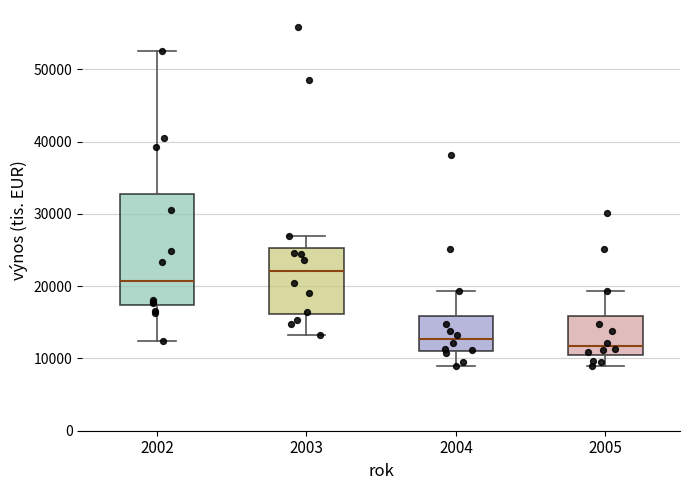

Reading left to right, read every box against the y-axis: the position of its median line, the range the box covers, and the ends of its whiskers. The values are not printed on the chart, so give them approximately, as read against the axis.

2002: median 21000, box 17000 to 33000, whiskers 12000 to 53000
2003: median 22000, box 16000 to 25000, whiskers 13000 to 27000
2004: median 13000, box 11000 to 16000, whiskers 9000 to 19000
2005: median 12000, box 11000 to 16000, whiskers 9000 to 19000